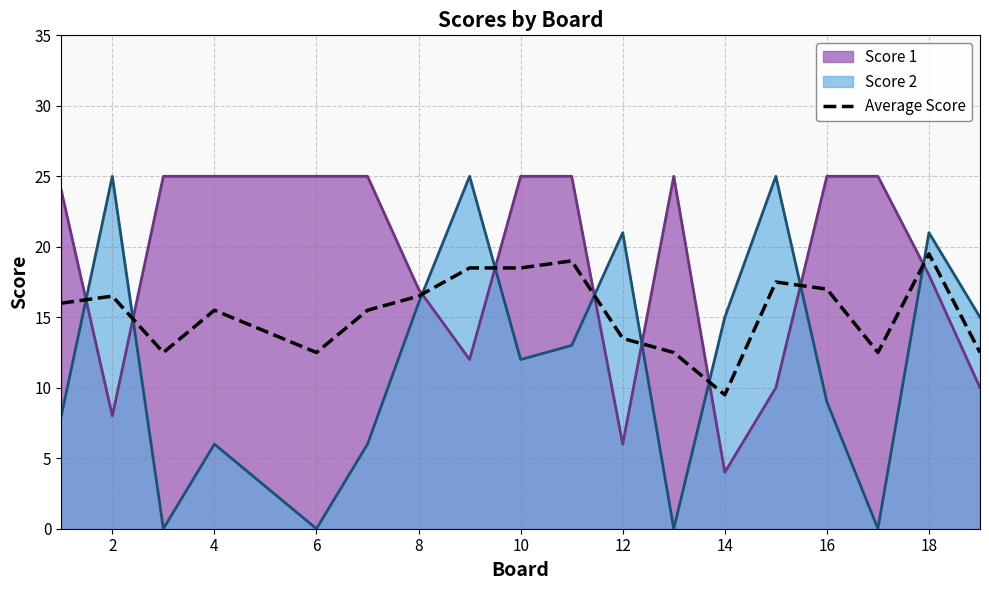

Where is the first local maximum?

2